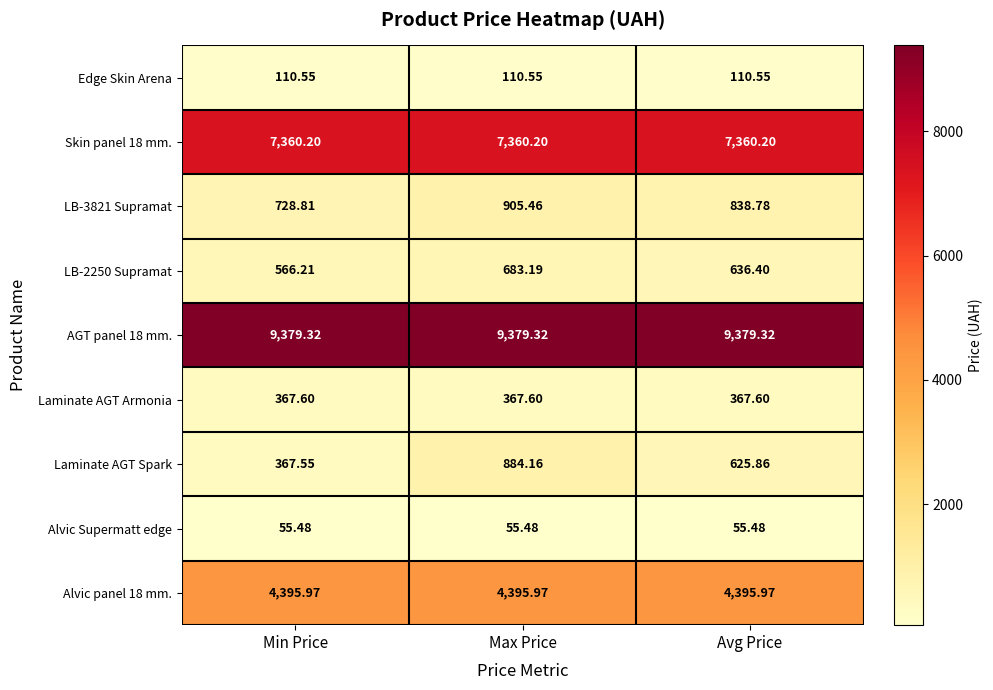

Rank the series by their maximum value, from lowest to highest.

Alvic Supermatt edge, Edge Skin Arena, Laminate AGT Armonia, LB-2250 Supramat, Laminate AGT Spark, LB-3821 Supramat, Alvic panel 18 mm., Skin panel 18 mm., AGT panel 18 mm.